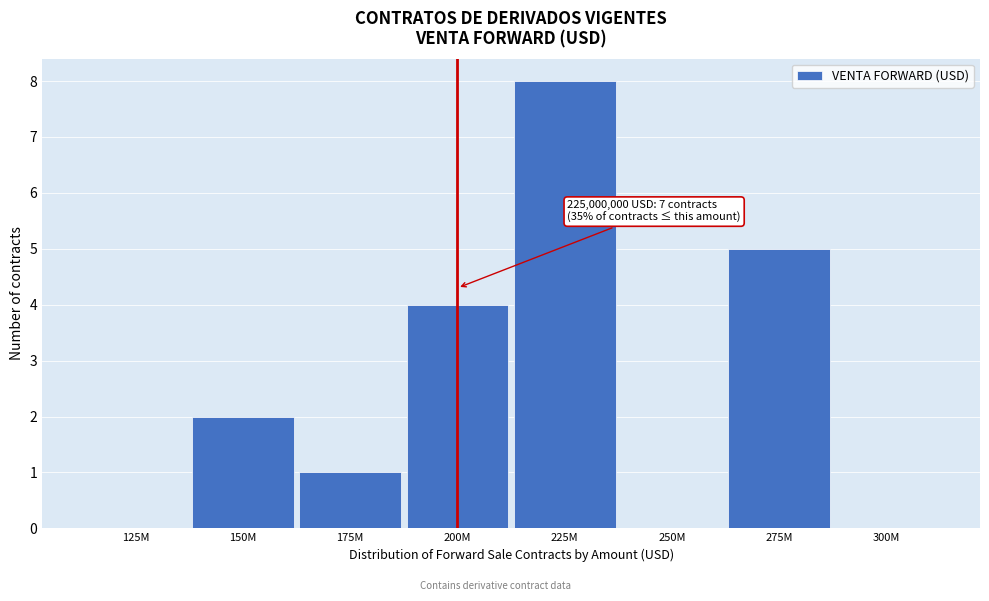

Reading left to right, list all the values displayed in this chart.

125M=0	150M=2	175M=1	200M=4	225M=8	250M=0	275M=5	300M=0